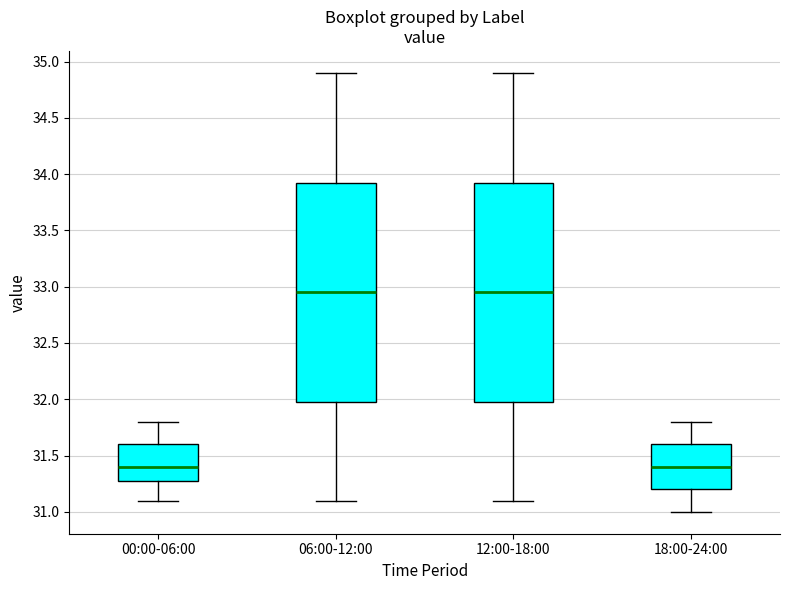

Reading left to right, transcribe this box plot: for each box, give where its median line is, the range the box spans, and where its two whiskers end, as read against the y-axis. The values are not printed on the chart, so give them approximately, as read against the axis.

00:00-06:00: median 31.40, box 31.30 to 31.60, whiskers 31.10 to 31.80
06:00-12:00: median 32.95, box 32.00 to 33.95, whiskers 31.10 to 34.90
12:00-18:00: median 32.95, box 32.00 to 33.95, whiskers 31.10 to 34.90
18:00-24:00: median 31.40, box 31.20 to 31.60, whiskers 31.00 to 31.80